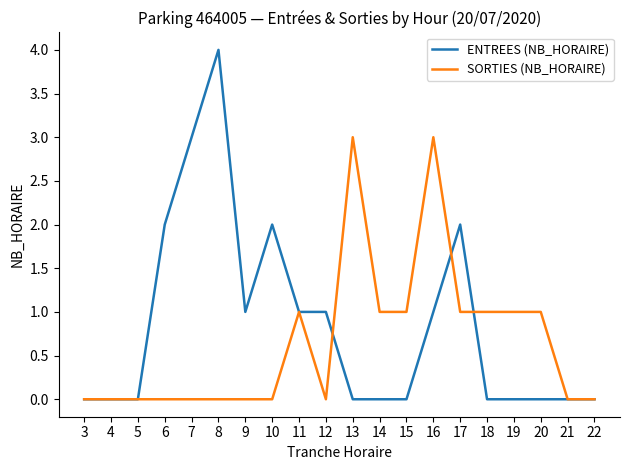

The value of ENTREES (NB_HORAIRE) at 10 is 2. True or false?

True